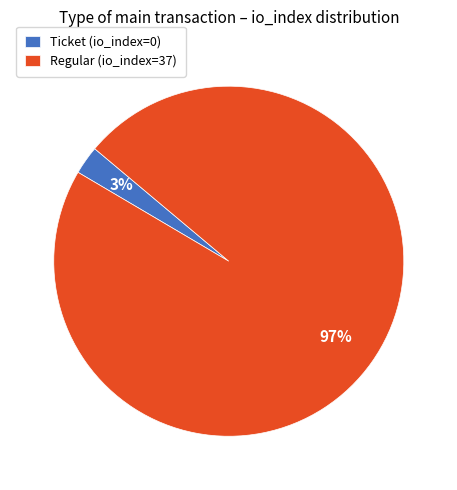

Is there a majority slice in this chart?

Yes